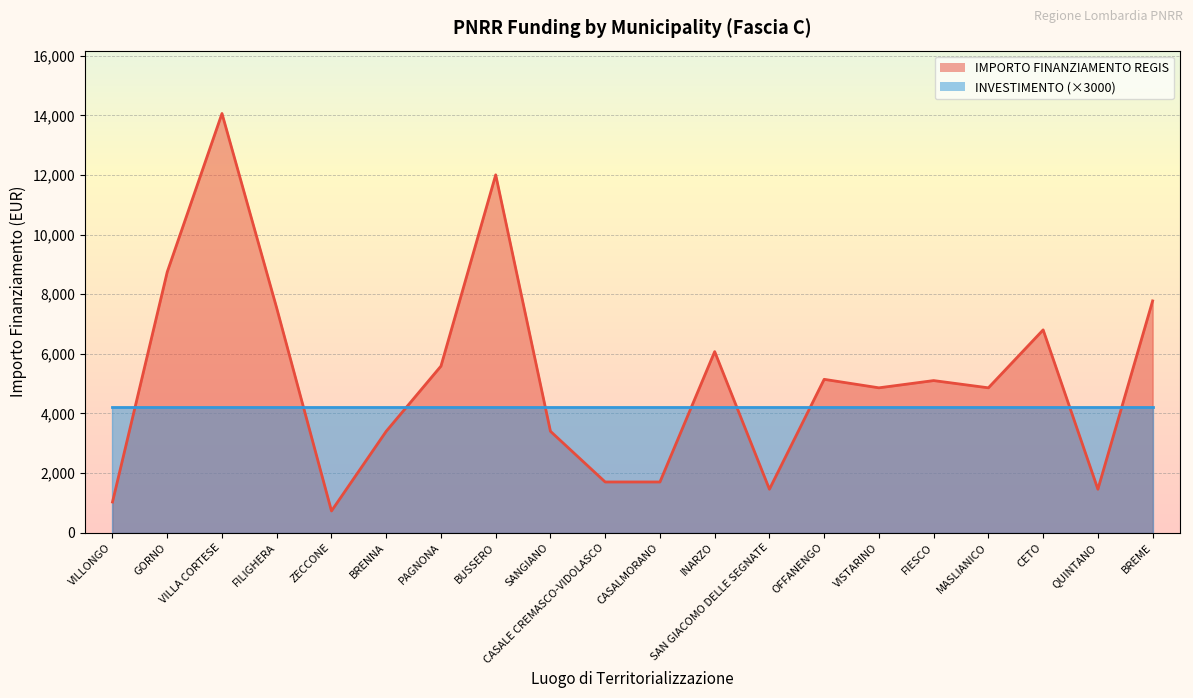

Count the number of values greater than 5103.

9